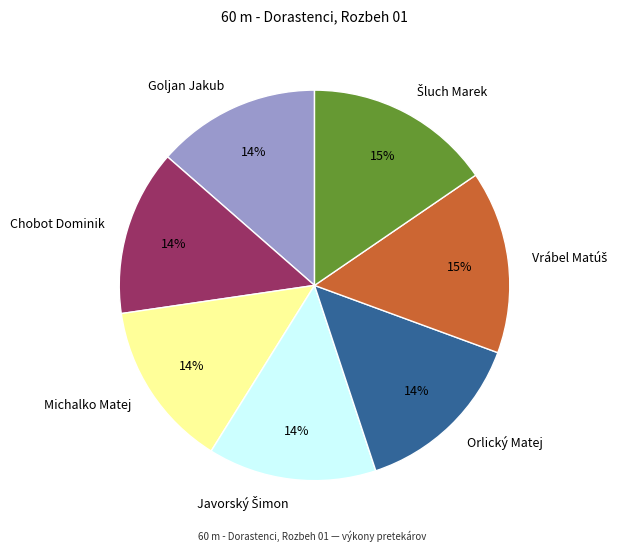

Is the sum of Orlický Matej and Goljan Jakub greater than half?

No